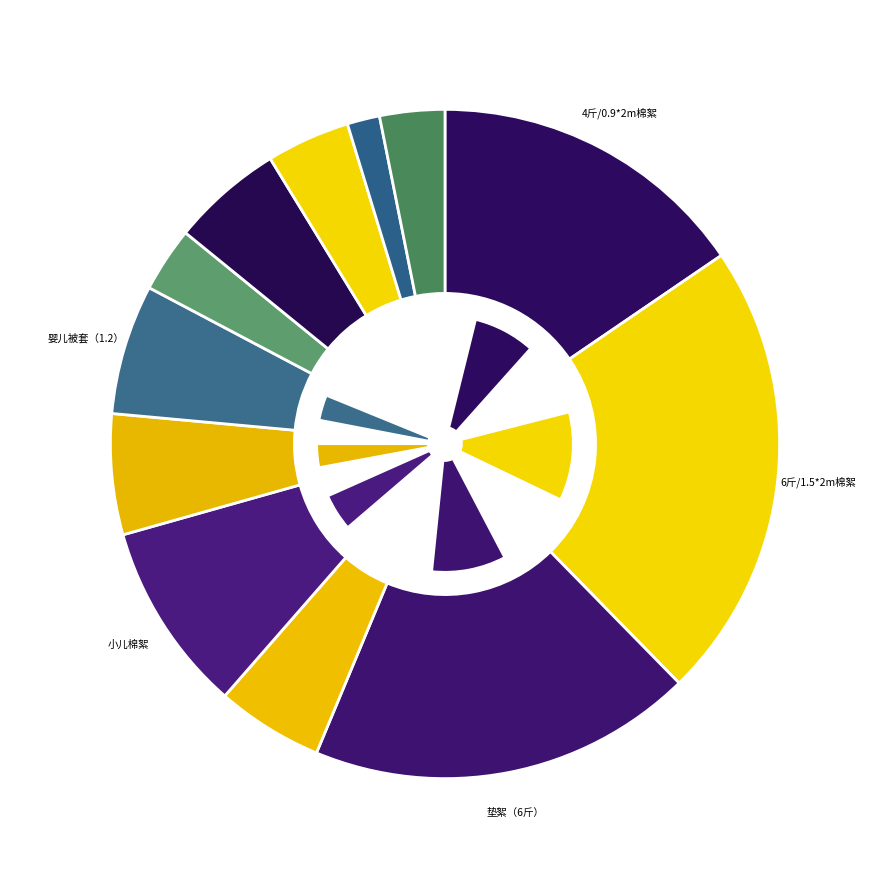

What is the ratio of the value at 6斤/1.5*2m棉絮 to the value at 垫絮（6斤）?

1.2